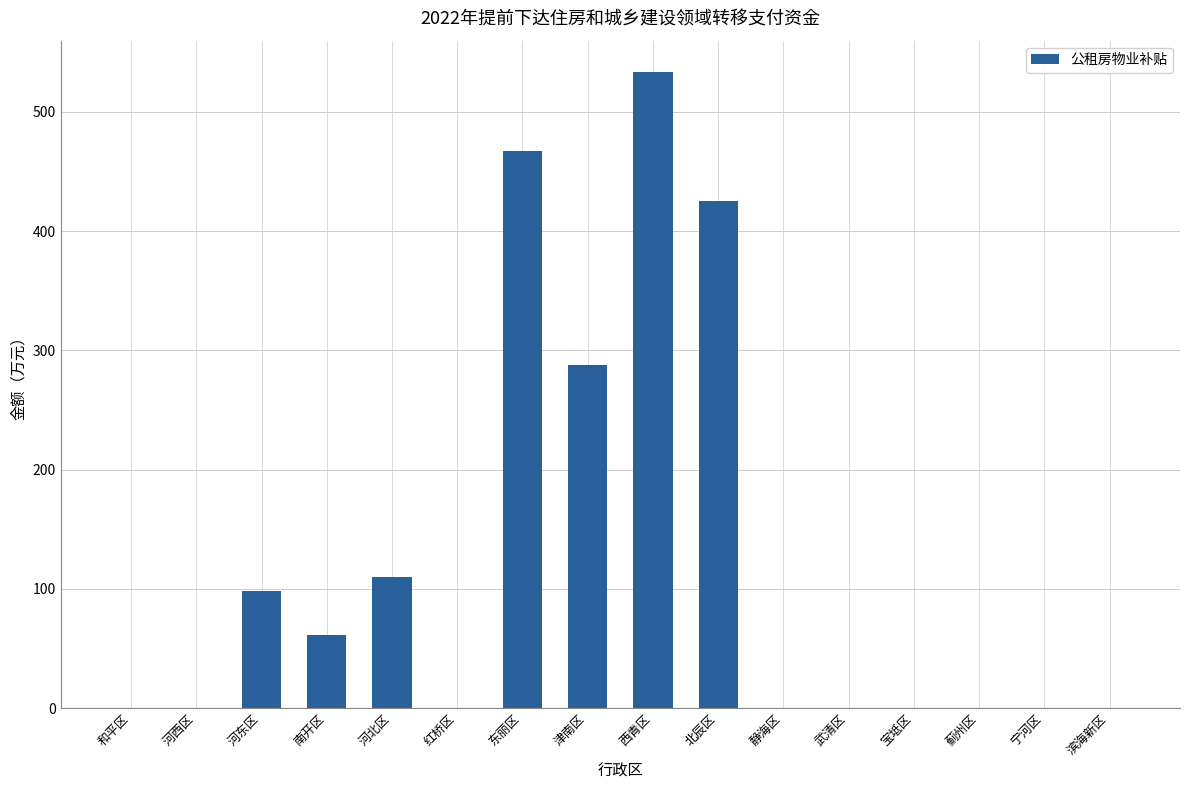

Reading left to right, list all the values displayed in this chart.

和平区=0	河西区=0	河东区=98	南开区=61	河北区=110	红桥区=0	东丽区=467	津南区=288	西青区=533	北辰区=425	静海区=0	武清区=0	宝坻区=0	蓟州区=0	宁河区=0	滨海新区=0